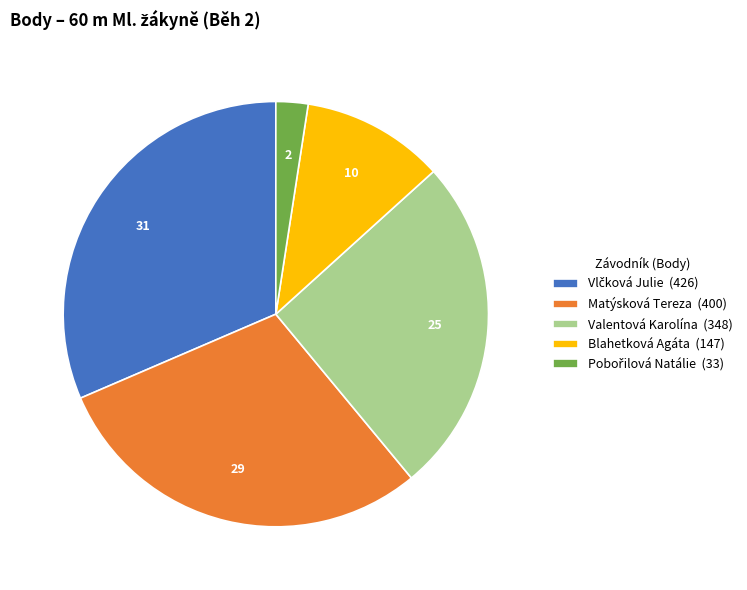

Is it true that Blahetková Agáta (147) is 11% of the pie?

True